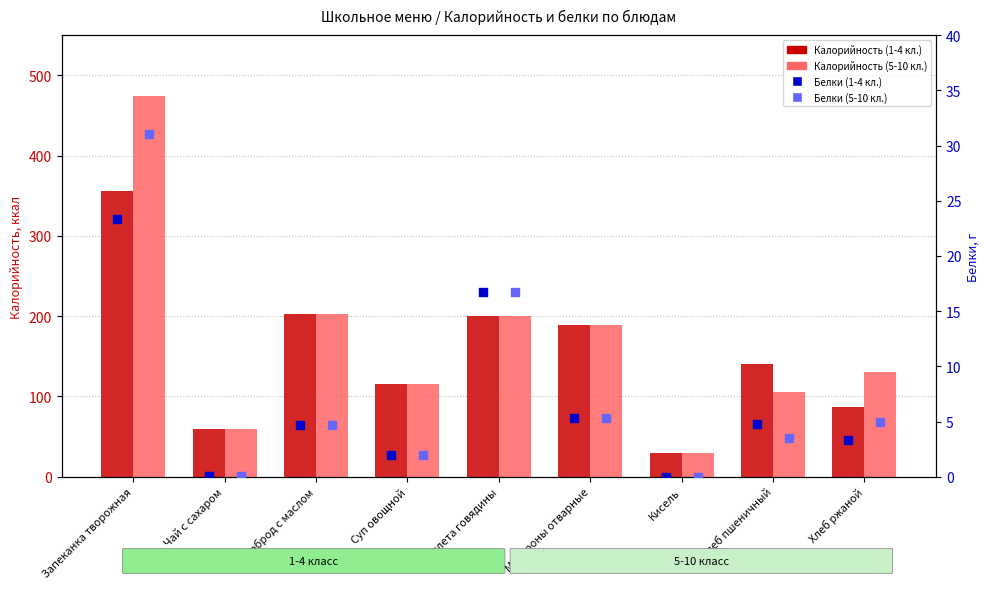

At which category is the sum across all series the highest?

Запеканка творожная